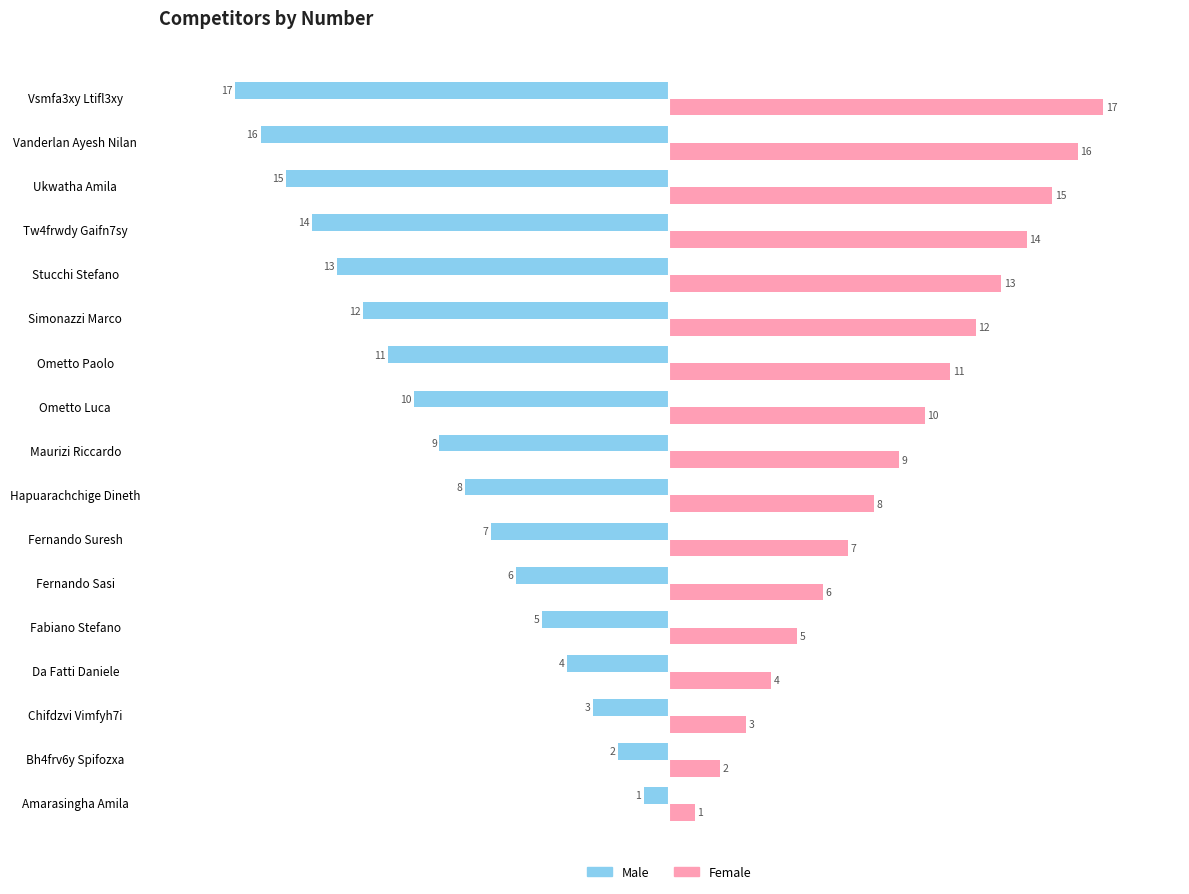

The Male series shows -2 at Bh4frv6y Spifozxa. True or false?

True